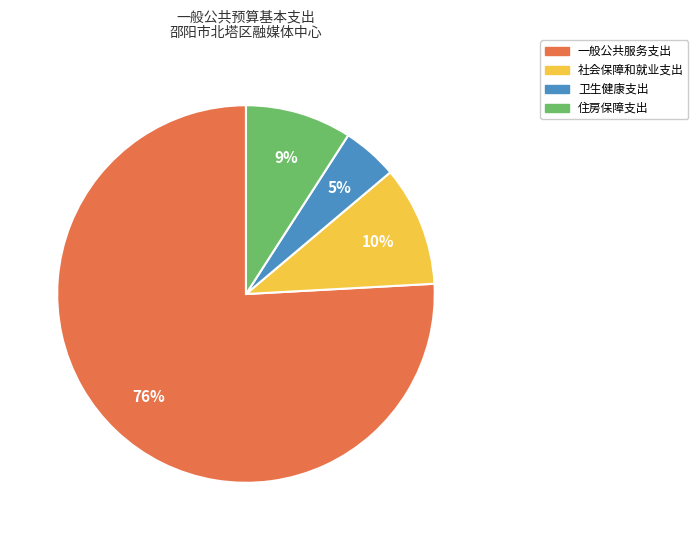

How many segments does this pie chart have?

4